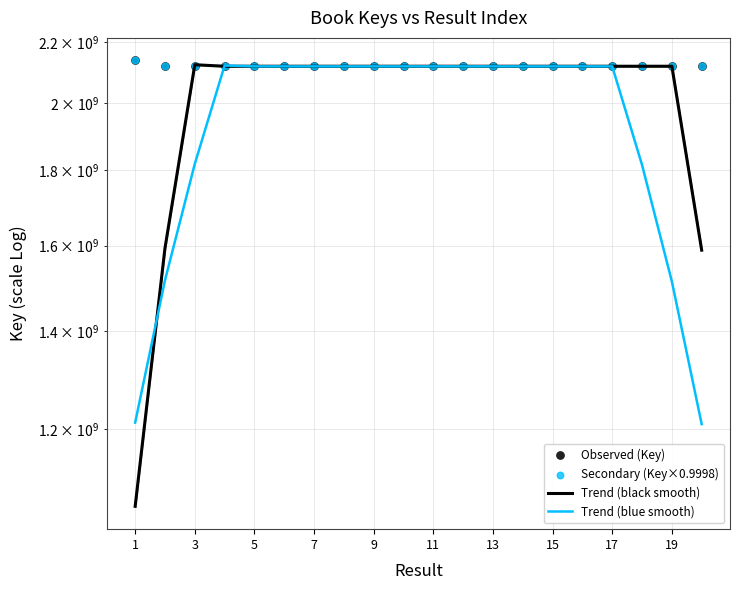

Which series has the largest total across all categories?

Observed (Key)